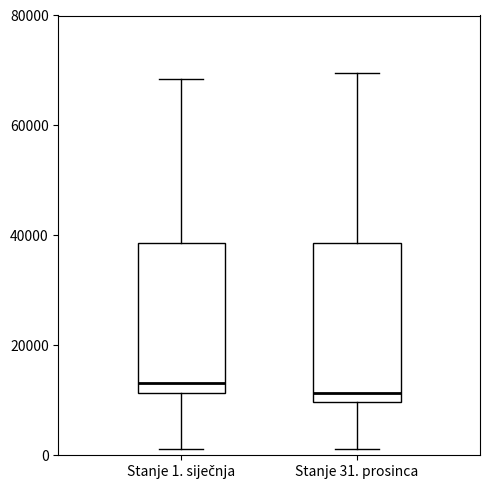

Reading left to right, transcribe this box plot: for each box, give where its median line is, the range the box spans, and where its two whiskers end, as read against the y-axis. The values are not printed on the chart, so give them approximately, as read against the axis.

Stanje 1. siječnja: median 14000, box 12000 to 38000, whiskers 2000 to 68000
Stanje 31. prosinca: median 12000, box 10000 to 38000, whiskers 2000 to 70000